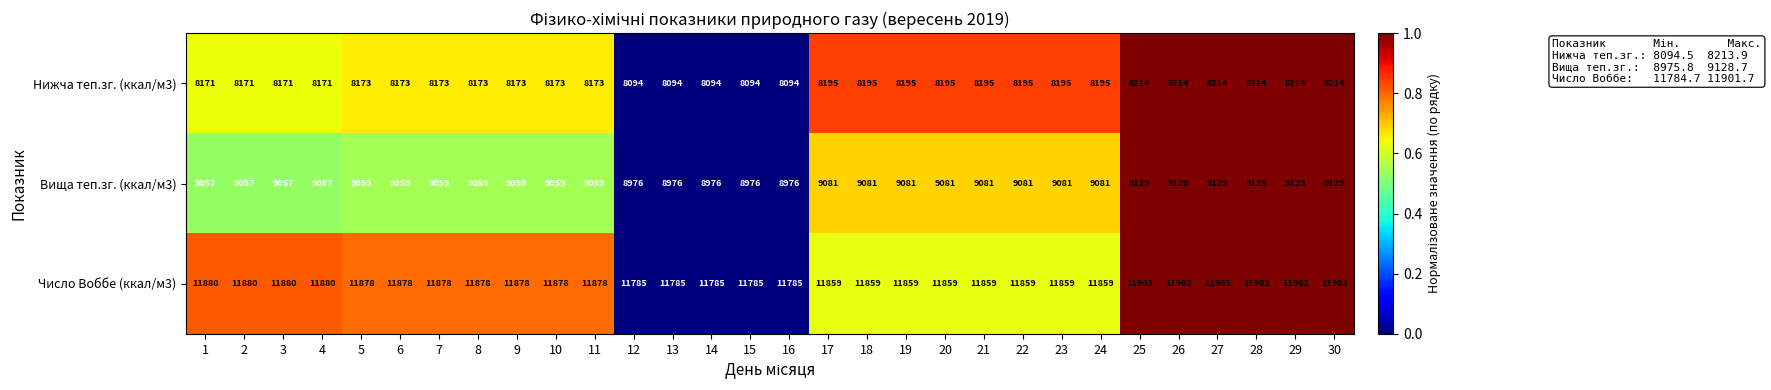

Which series has the largest total across all categories?

Число Воббе (ккал/м3)